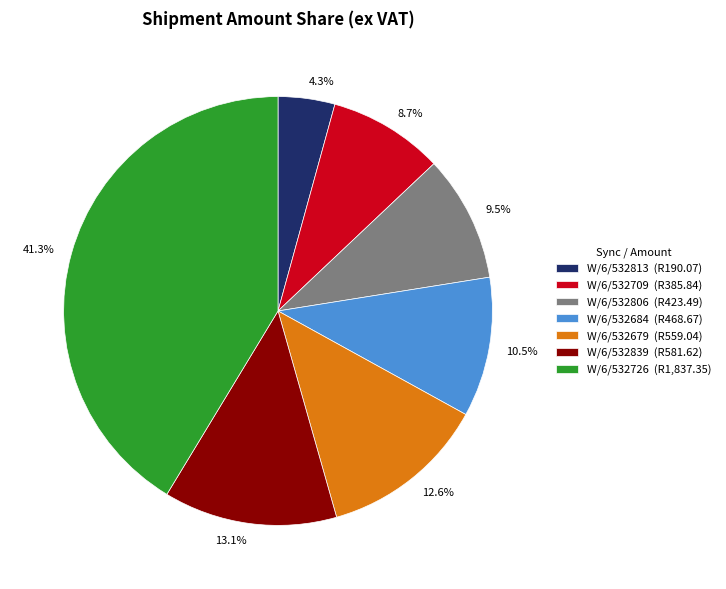

Which category has the smallest portion of the pie?

W/6/532813